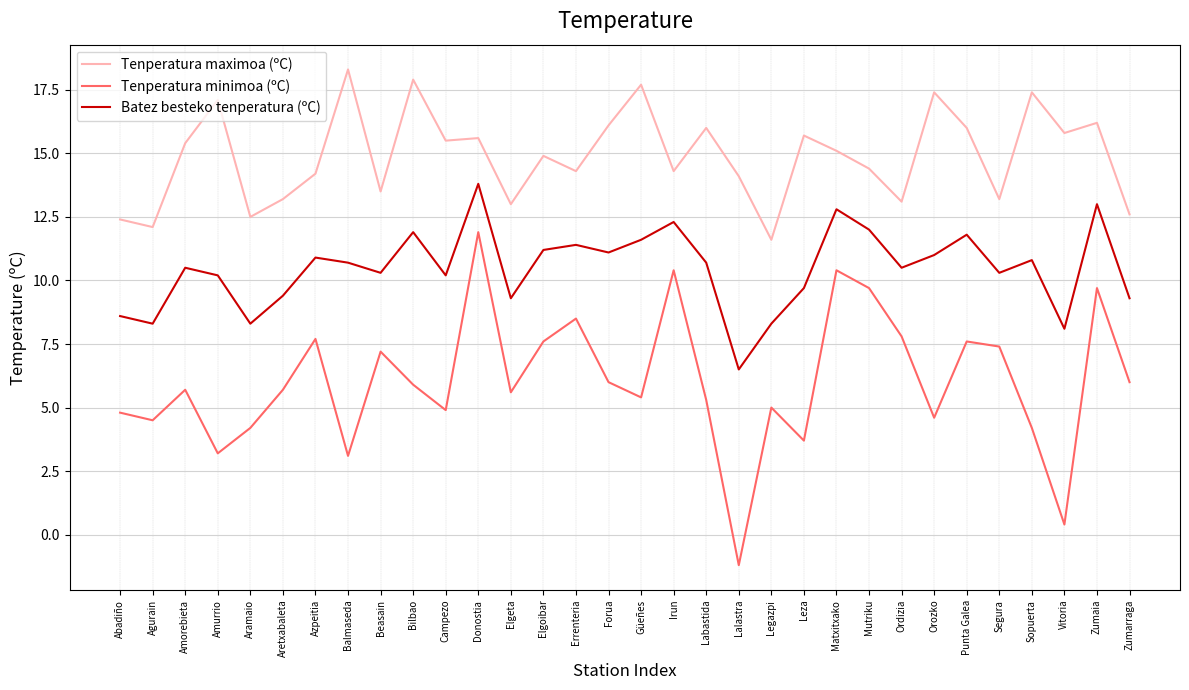

Is the value of Tenperatura maximoa (ºC) at Amorebieta greater than the value of Tenperatura minimoa (ºC) at Errenteria?

Yes